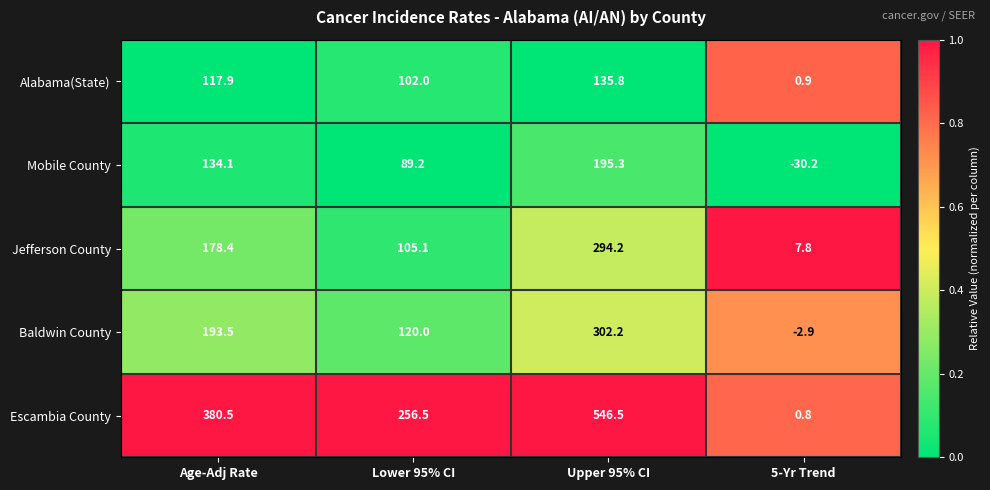

Is the value of Alabama(State) at Age-Adj Rate greater than the value of Jefferson County at Age-Adj Rate?

No